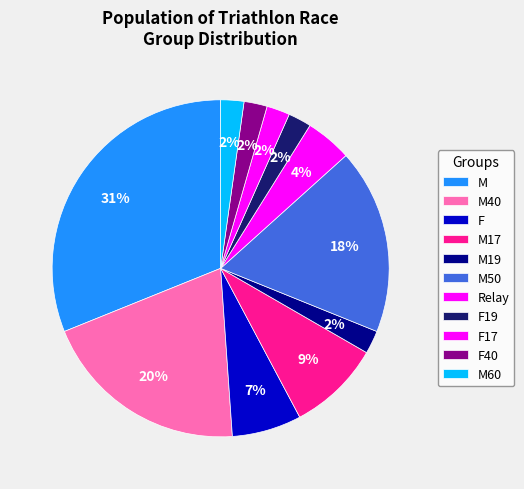

How many slices are in this pie chart?

11